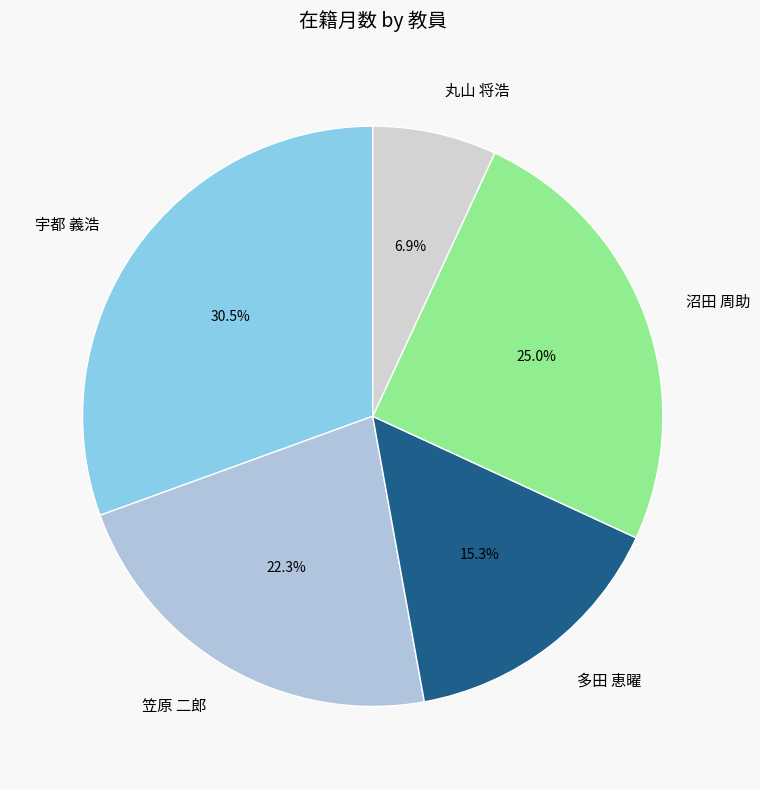

Between 丸山 将浩 and 宇都 義浩, which is larger?

宇都 義浩